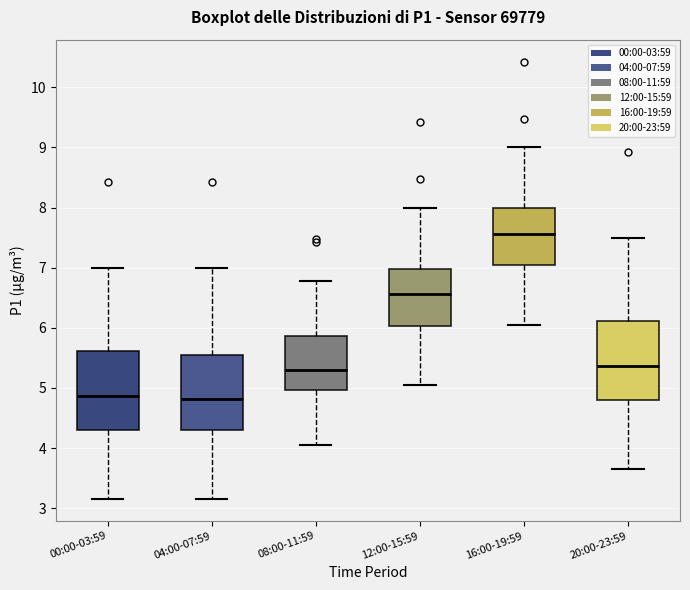

Reading left to right, read every box against the y-axis: the position of its median line, the range the box covers, and the ends of its whiskers. The values are not printed on the chart, so give them approximately, as read against the axis.

00:00-03:59: median 4.9, box 4.3 to 5.6, whiskers 3.2 to 7.0
04:00-07:59: median 4.8, box 4.3 to 5.5, whiskers 3.2 to 7.0
08:00-11:59: median 5.3, box 5.0 to 5.9, whiskers 4.1 to 6.8
12:00-15:59: median 6.6, box 6.0 to 7.0, whiskers 5.1 to 8.0
16:00-19:59: median 7.6, box 7.0 to 8.0, whiskers 6.1 to 9.0
20:00-23:59: median 5.4, box 4.8 to 6.1, whiskers 3.7 to 7.5